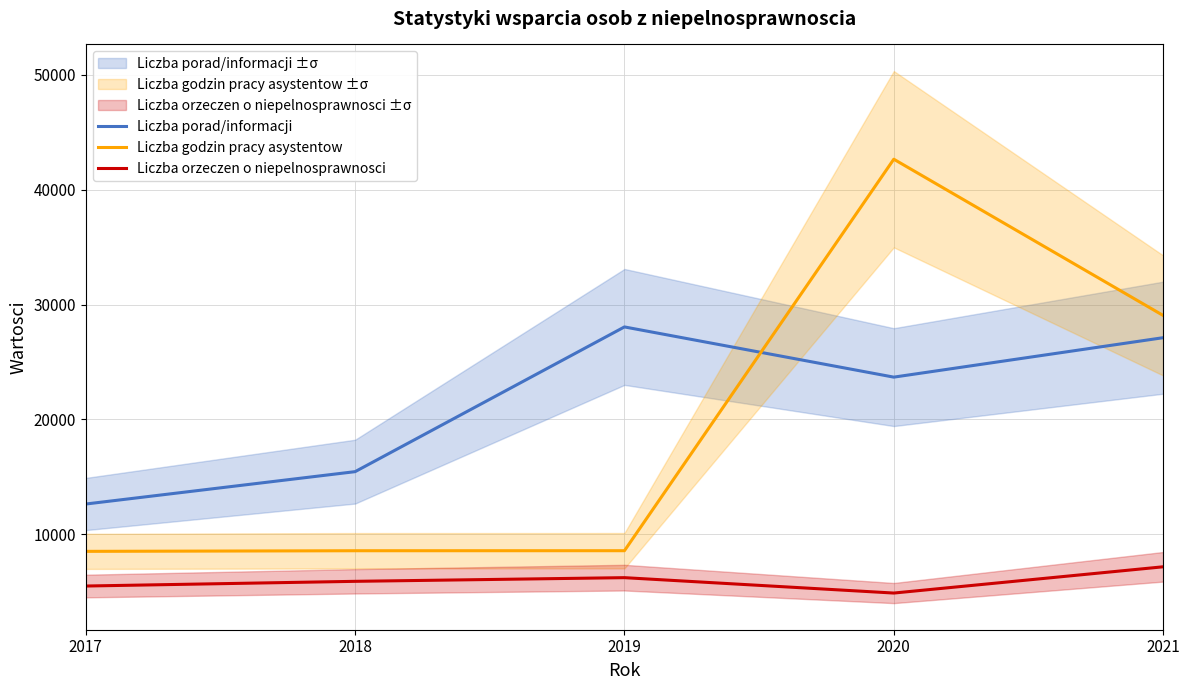

Between 2020 and 2017, which is larger?

2020